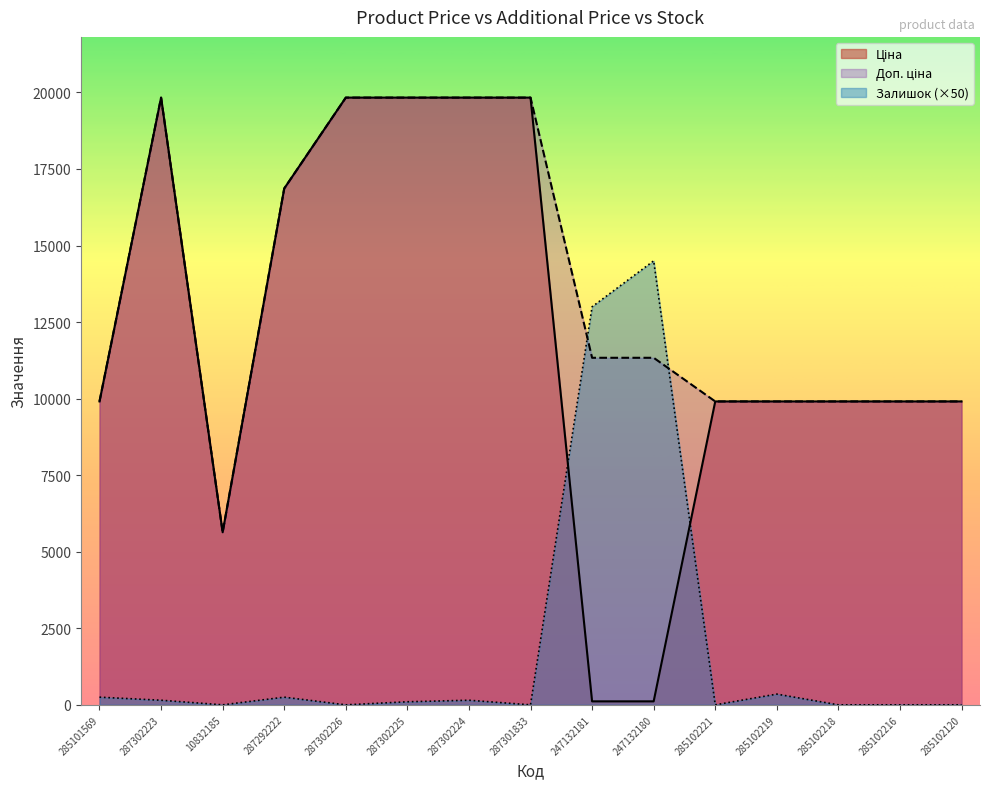

How many lines are shown in the chart?

3